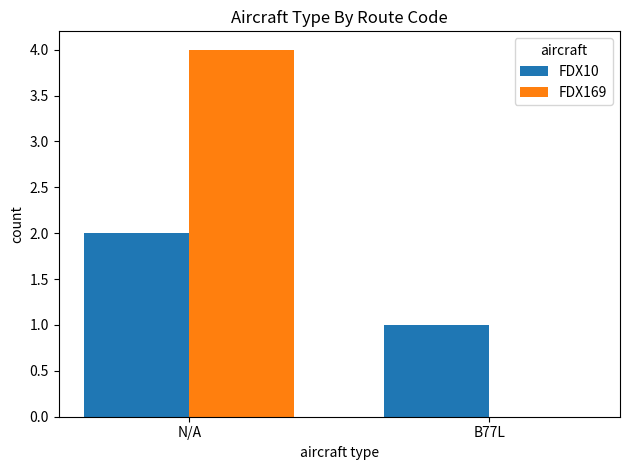

Are the bars horizontal?

No